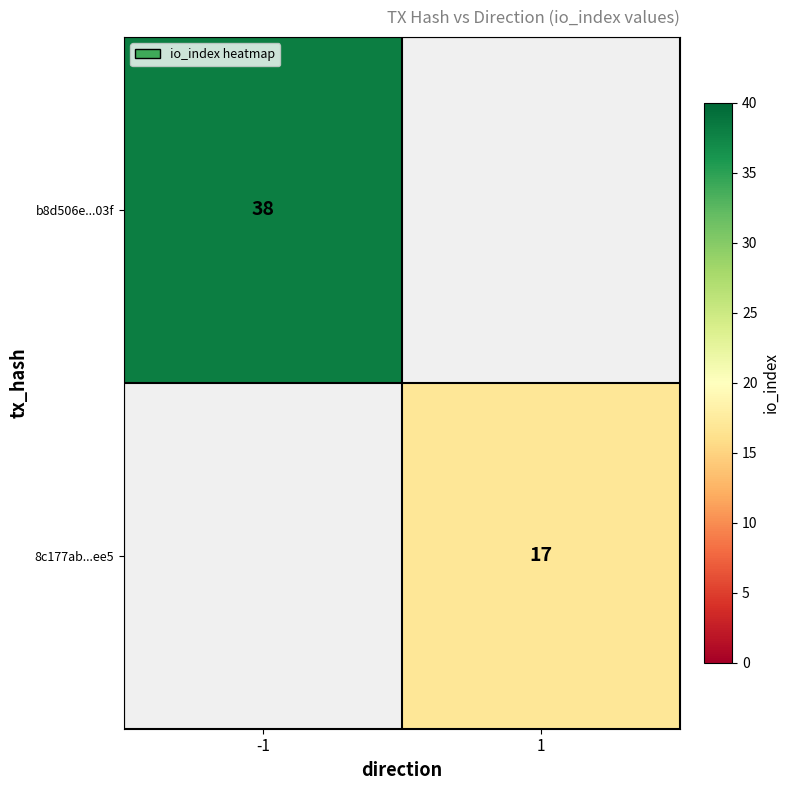

Between 1 and -1, which is larger?

-1